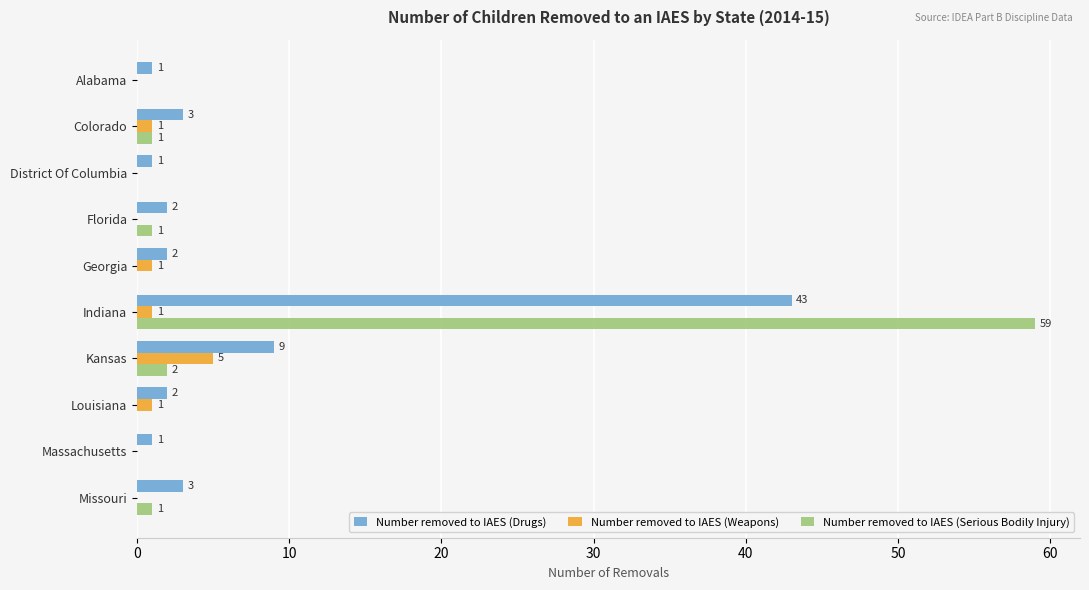

What are all the series names shown in the legend?

Number removed to IAES (Drugs), Number removed to IAES (Weapons), Number removed to IAES (Serious Bodily Injury)